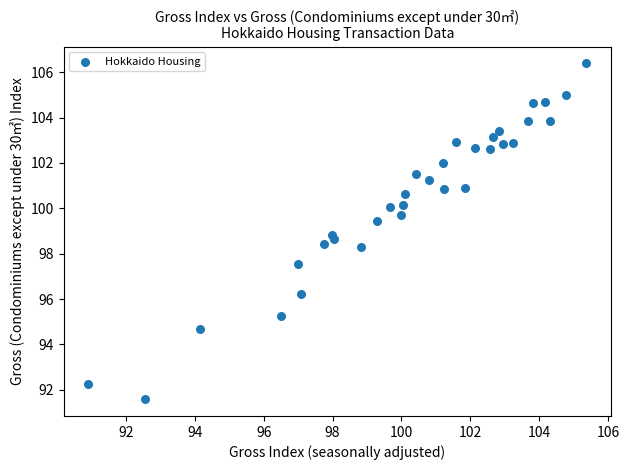

What is the range of X values (max minus min)?

14.5